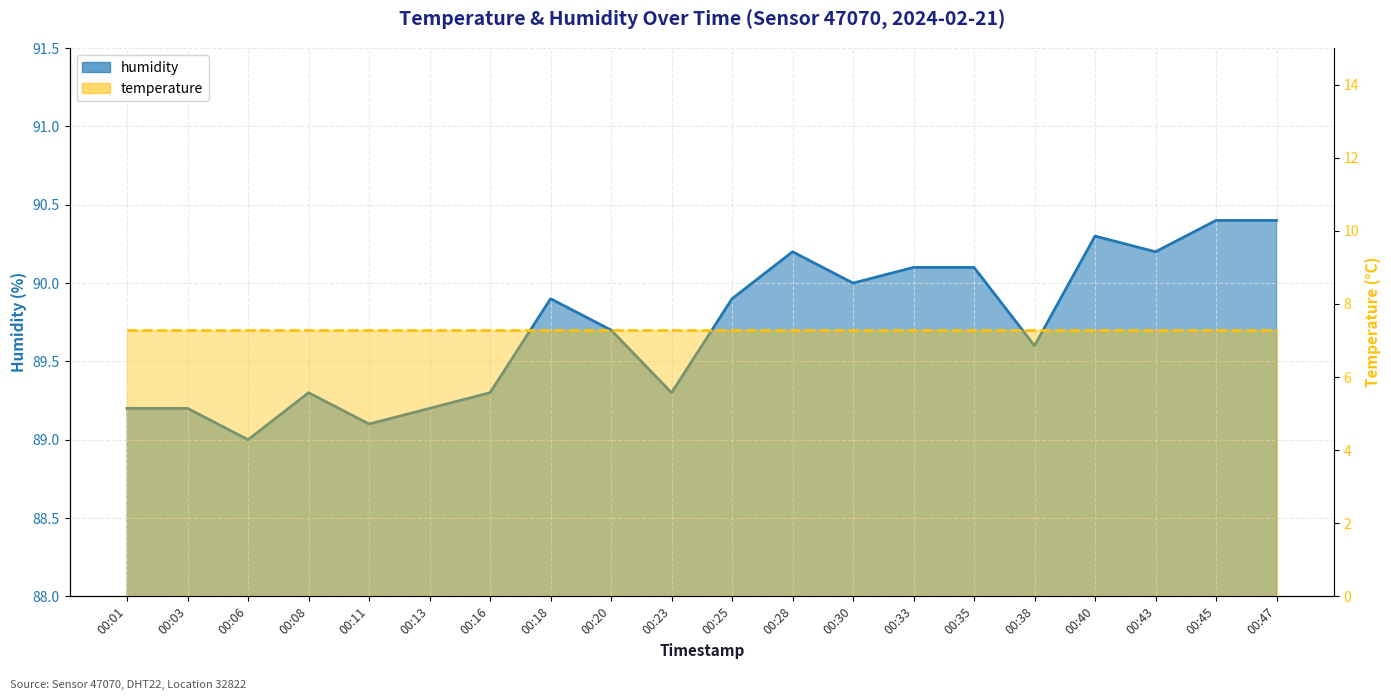

What is the smallest value displayed?

89.0